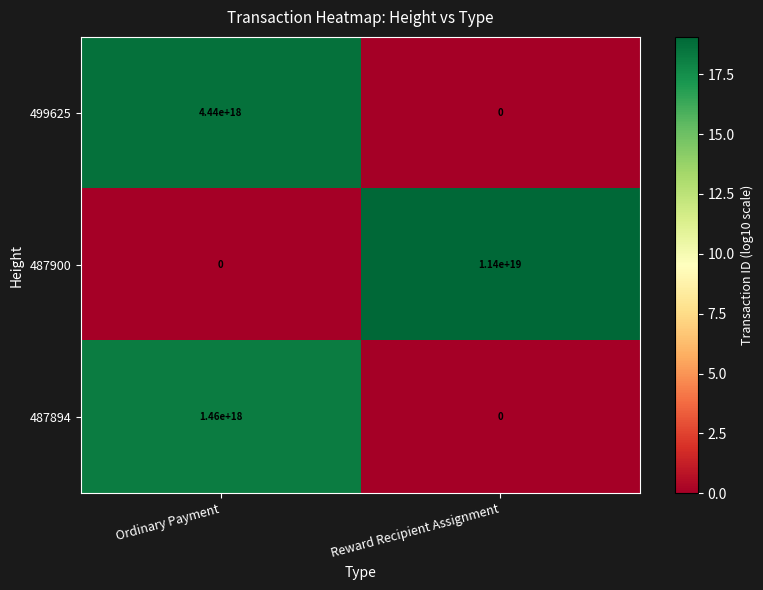

At which label does 487894 reach its peak?

Ordinary Payment